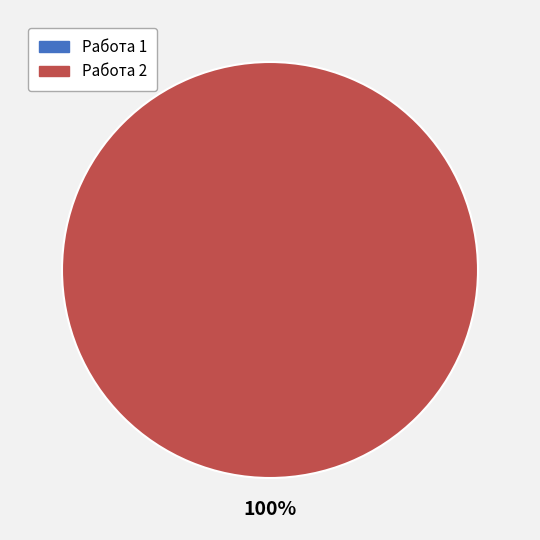

Is there any slice that represents more than half of the pie?

Yes